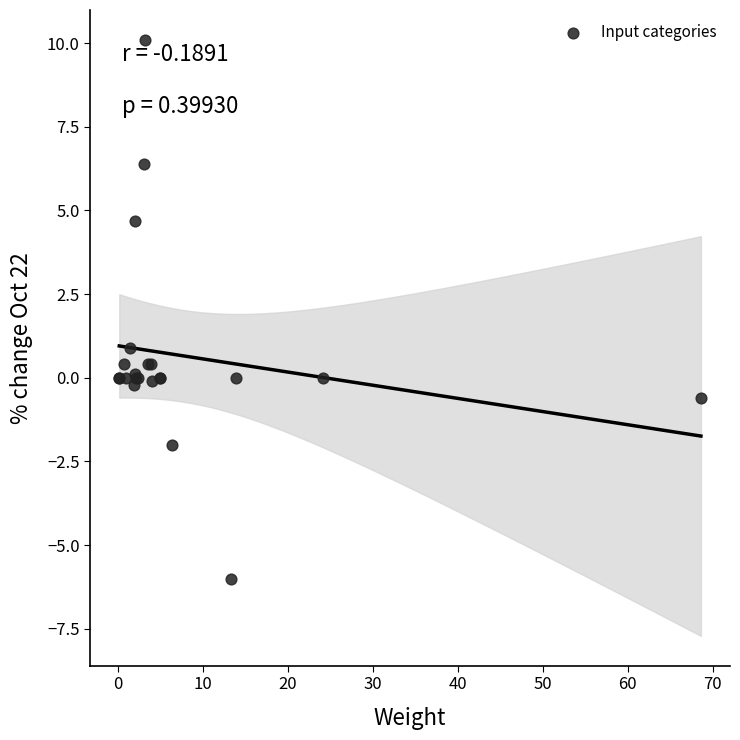

What Y value in the scatter plot is closest to 2?

0.9